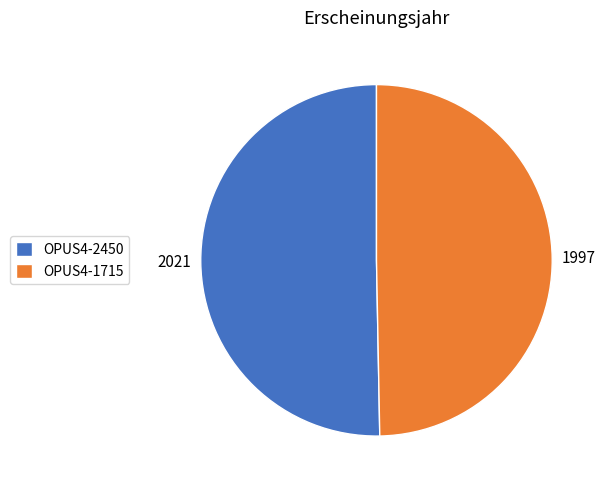

What is the largest slice in the pie chart?

OPUS4-2450